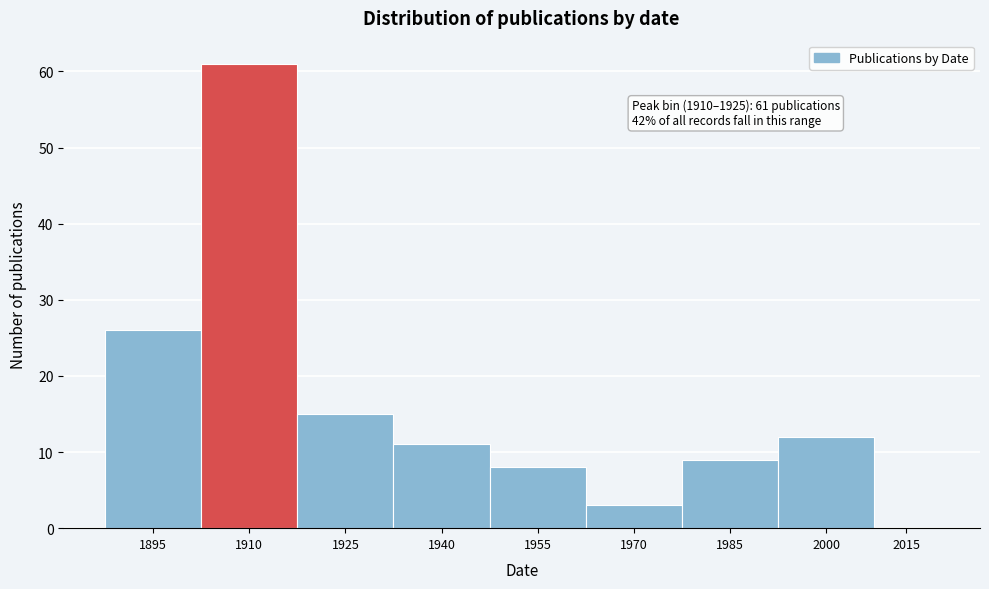

Reading right to left, list all the values displayed in this chart.

2015=0	2000=12	1985=9	1970=3	1955=8	1940=11	1925=15	1910=61	1895=26